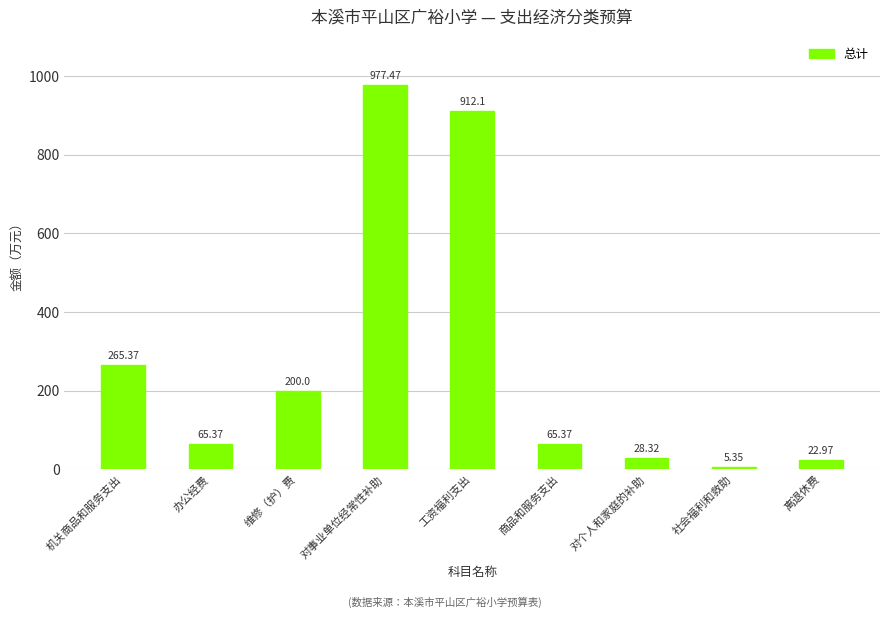

Where does the data first go above 65?

机关商品和服务支出